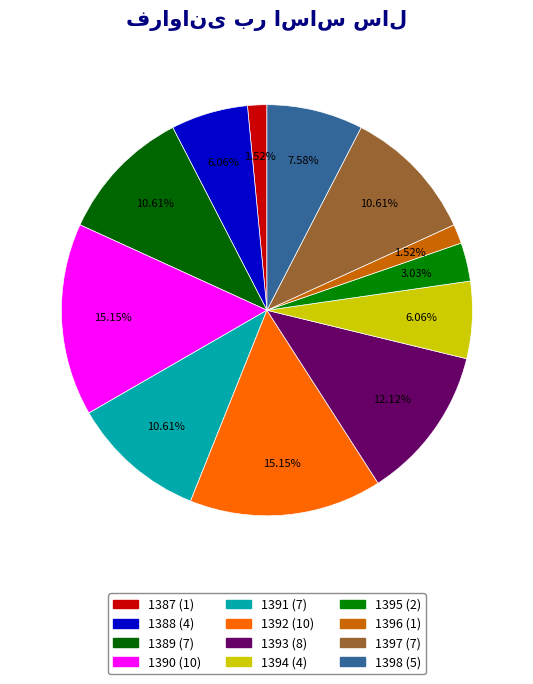

What percentage do 1391 and 1390 together represent?

25.8%